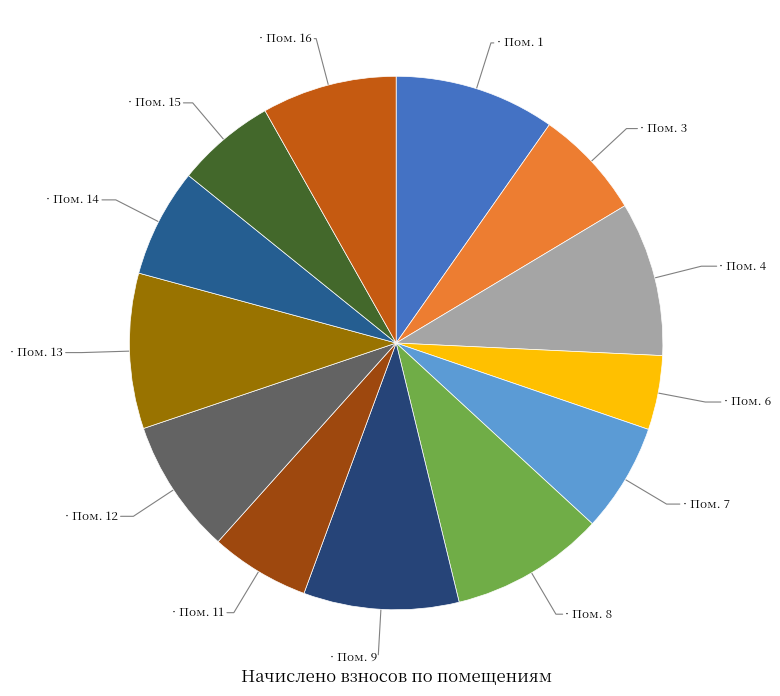

How many segments does this pie chart have?

13